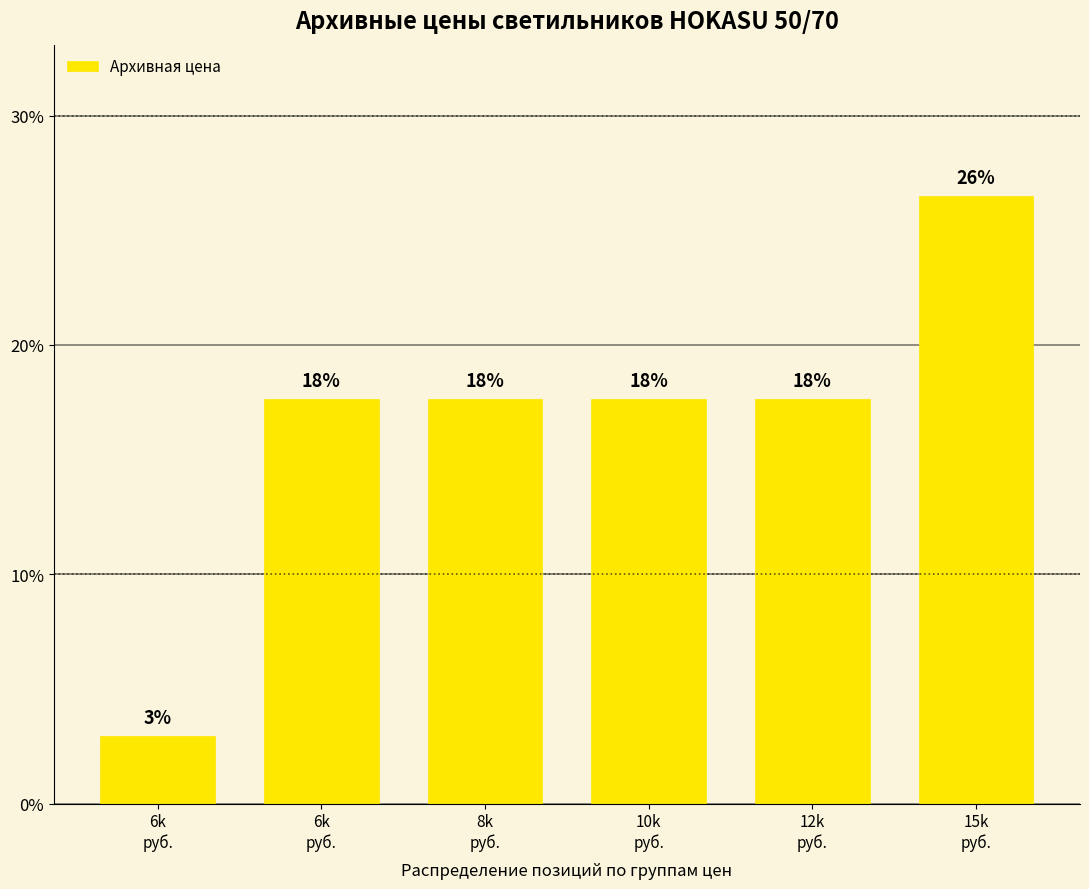

What is the label of the 2nd bar from the left?

6k
руб.